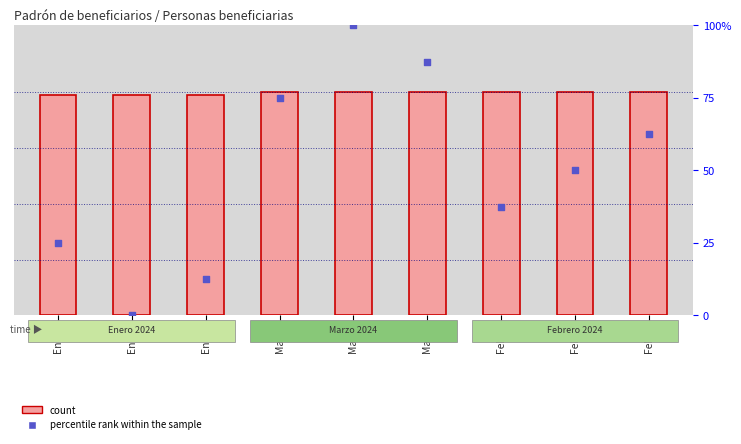

Is the value of count at Mar-1 greater than the value of percentile rank within the sample at Ene-3?

Yes